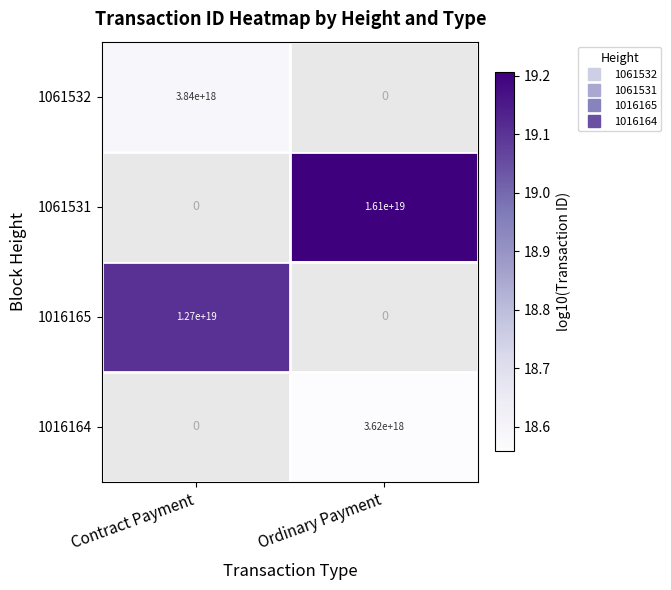

What value does the 1016165 series have at Contract Payment?

19.1